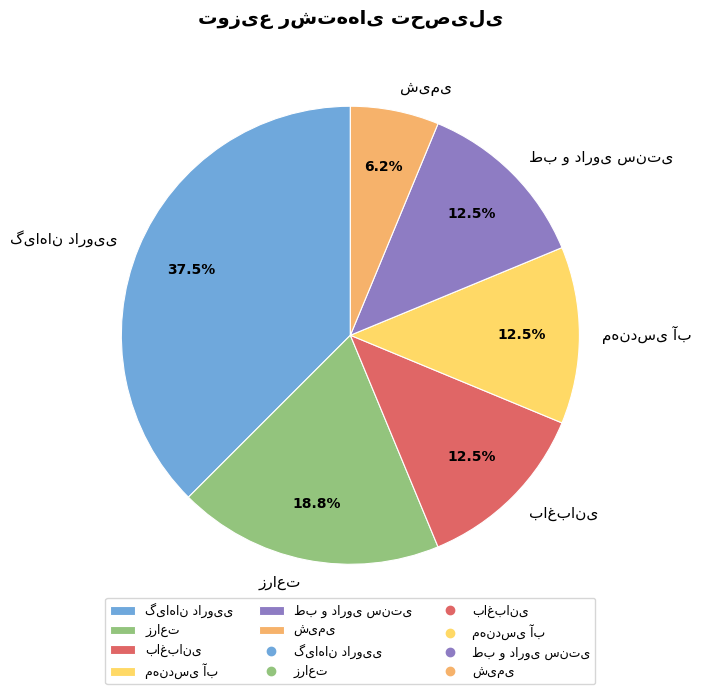

Does any single category account for the majority?

No